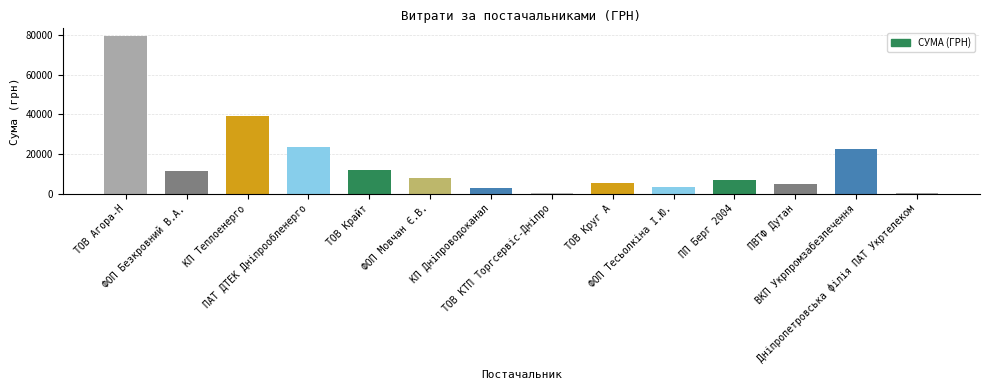

Does the chart contain stacked bars?

No